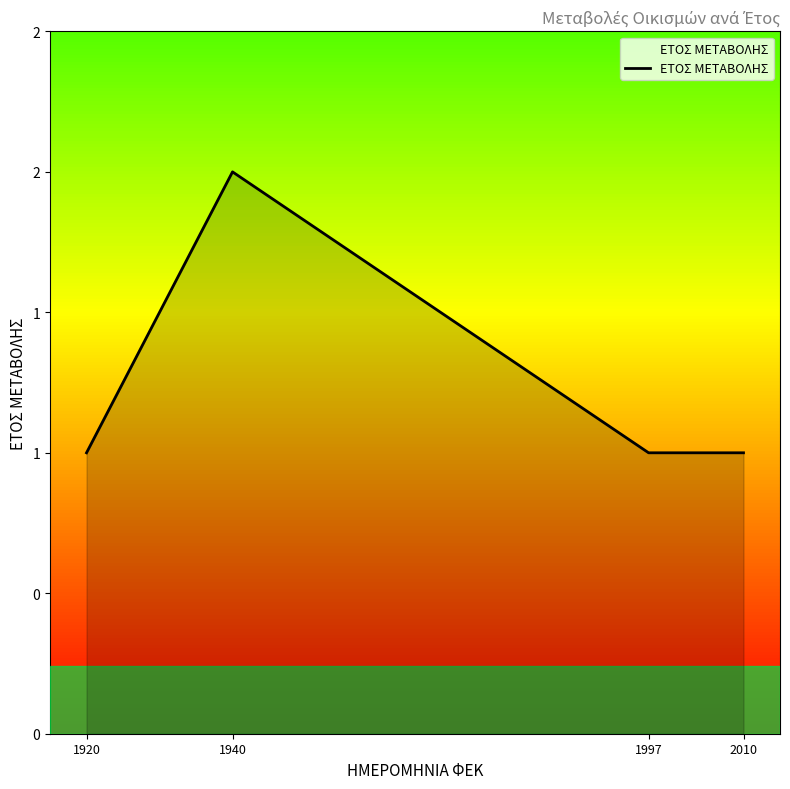

Which label corresponds to the largest value in the chart?

1940